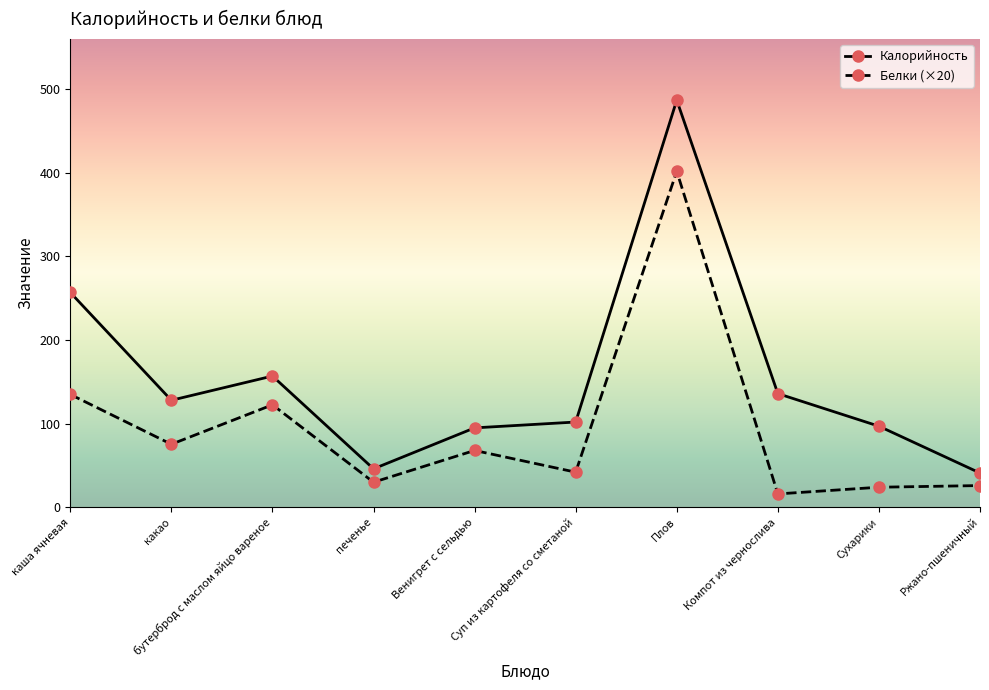

Is it true that Калорийность equals 95.0 at Венигрет с сельдью?

True